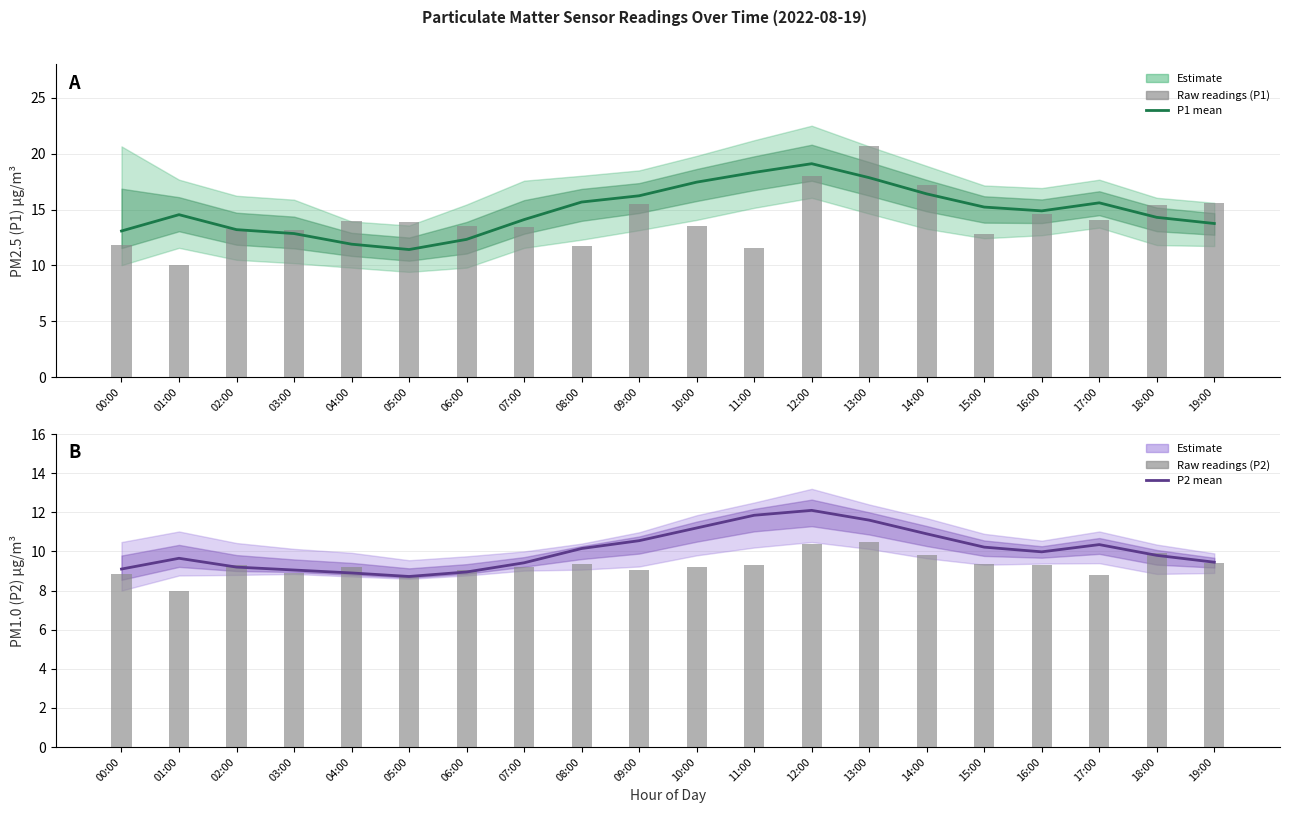

Which category has the lowest value in the P1 estimate series?

05:00